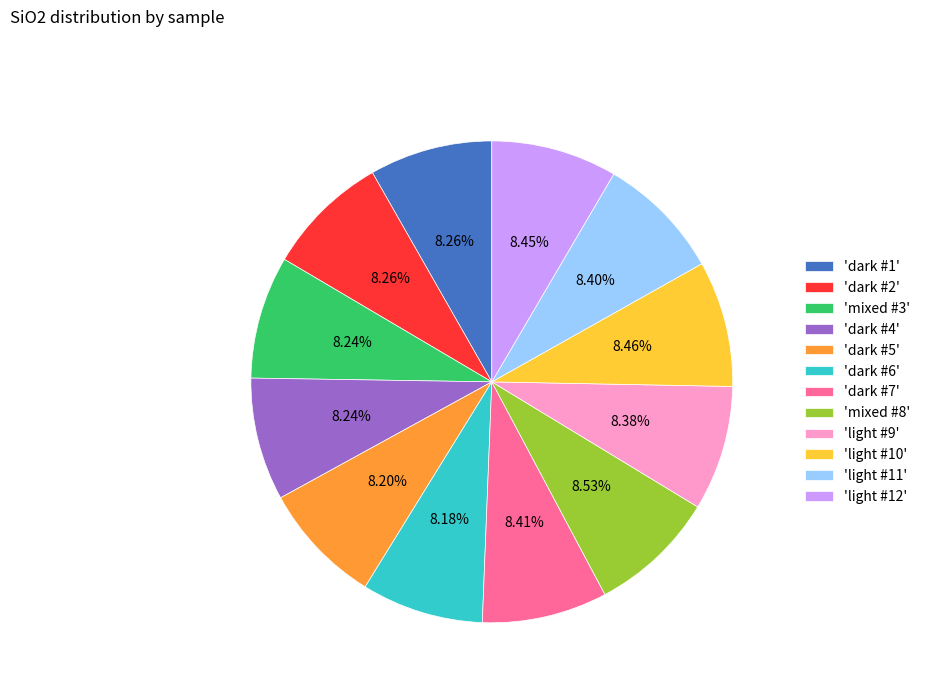

Approximately how many times larger is the value at 'mixed #8' compared to 'dark #6'?

1.0